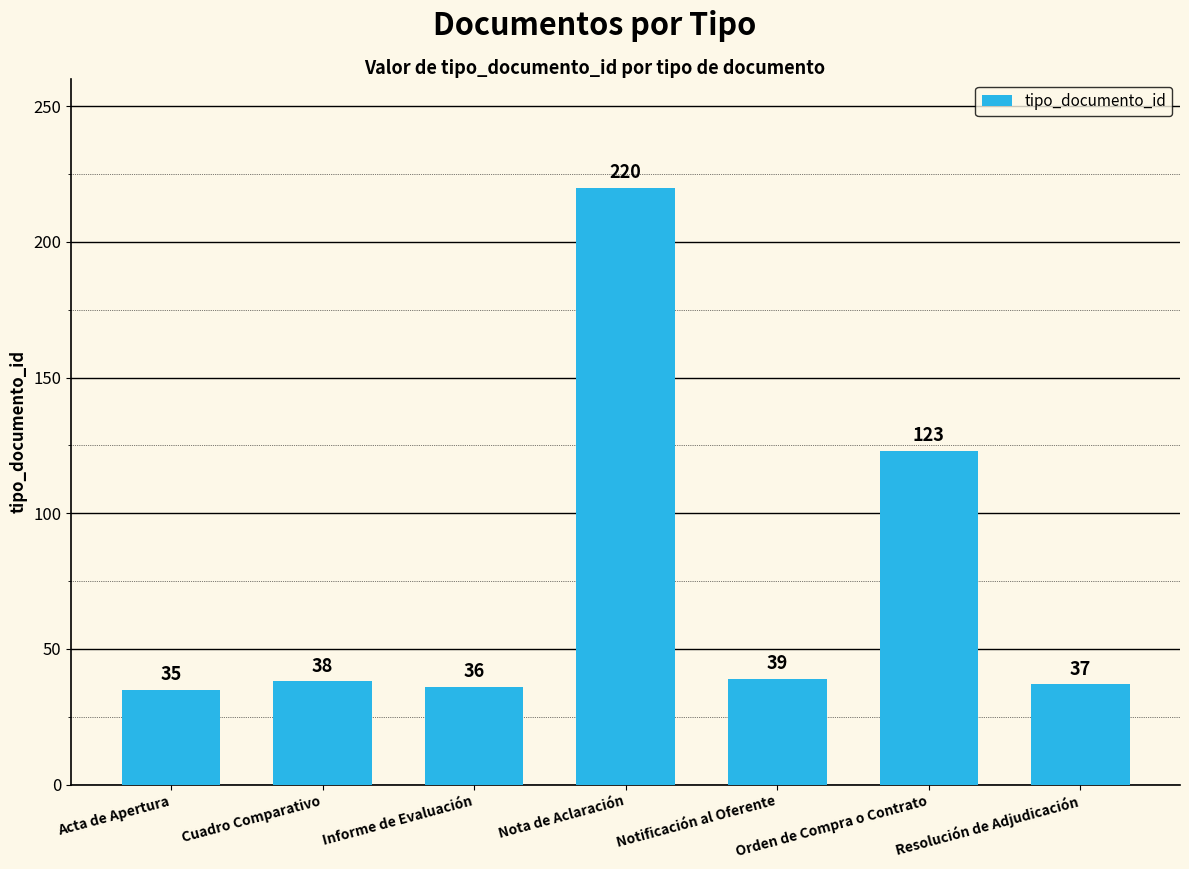

Reading right to left, transcribe all the data shown in this chart.

Resolución de Adjudicación=37	Orden de Compra o Contrato=123	Notificación al Oferente=39	Nota de Aclaración=220	Informe de Evaluación=36	Cuadro Comparativo=38	Acta de Apertura=35